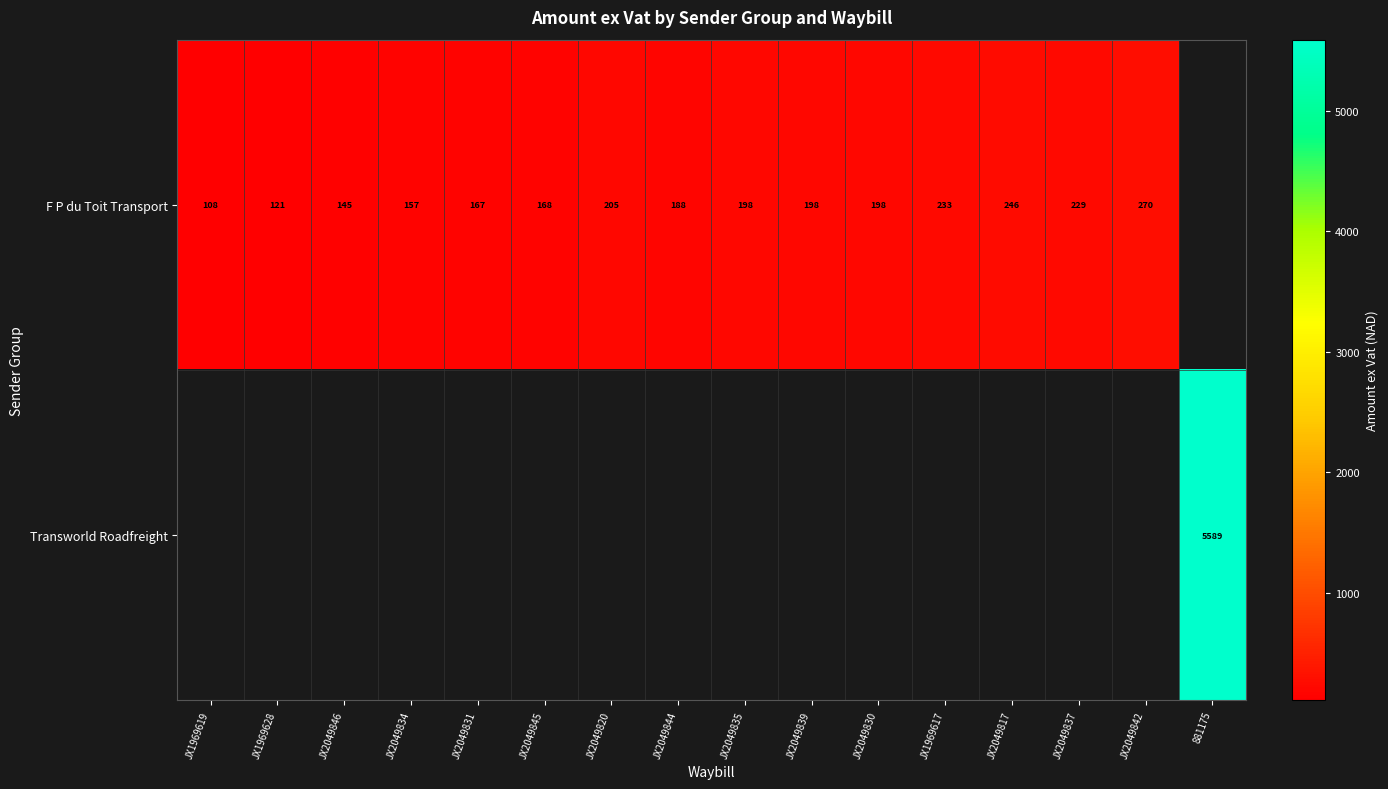

Is the value of Transworld Roadfreight at JX1969619 greater than the value of F P du Toit Transport at JX2049830?

No